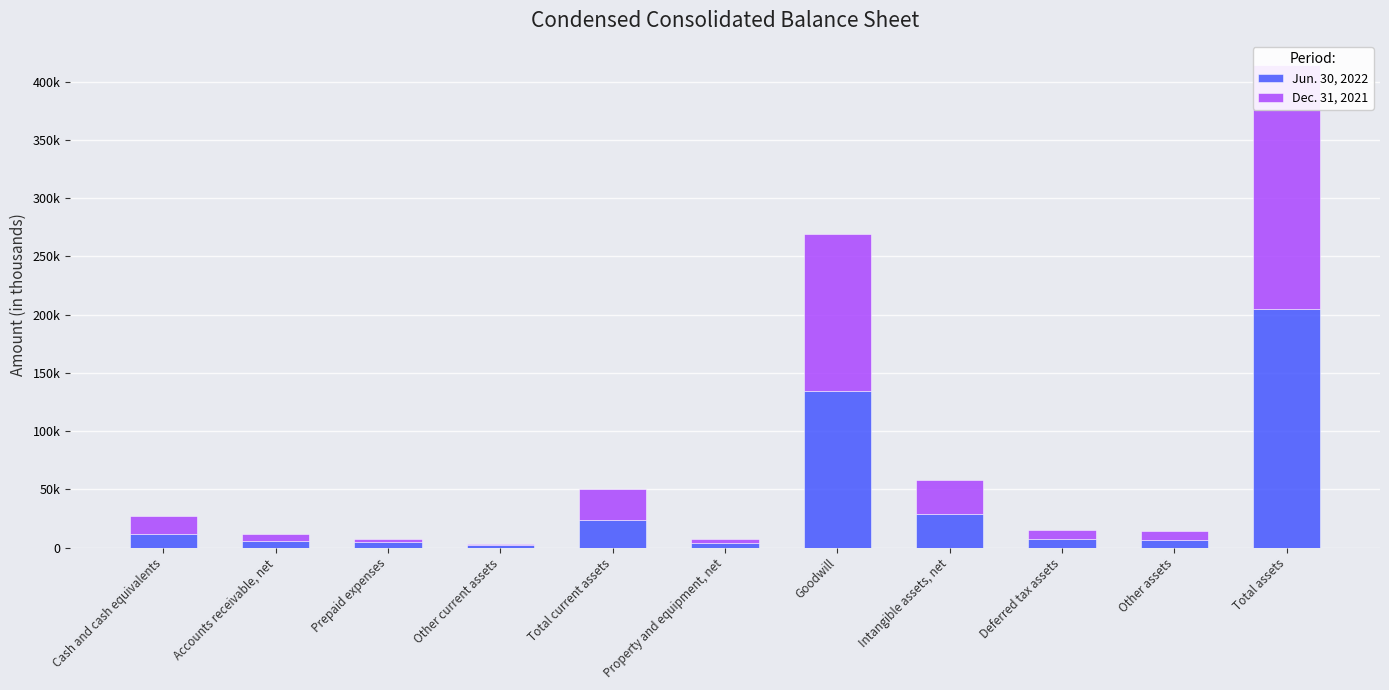

Reading left to right, extract all data points from this chart.

Jun. 30, 2022: Cash and cash equivalents=11350	Accounts receivable, net=5584	Prepaid expenses=4421	Other current assets=2323	Total current assets=23678	Property and equipment, net=4064	Goodwill=134693	Intangible assets, net=28725	Deferred tax assets=6990	Other assets=6515	Total assets=204665
Dec. 31, 2021: Cash and cash equivalents=16141	Accounts receivable, net=6261	Prepaid expenses=3201	Other current assets=1085	Total current assets=26688	Property and equipment, net=3613	Goodwill=134744	Intangible assets, net=29369	Deferred tax assets=7623	Other assets=7764	Total assets=209801